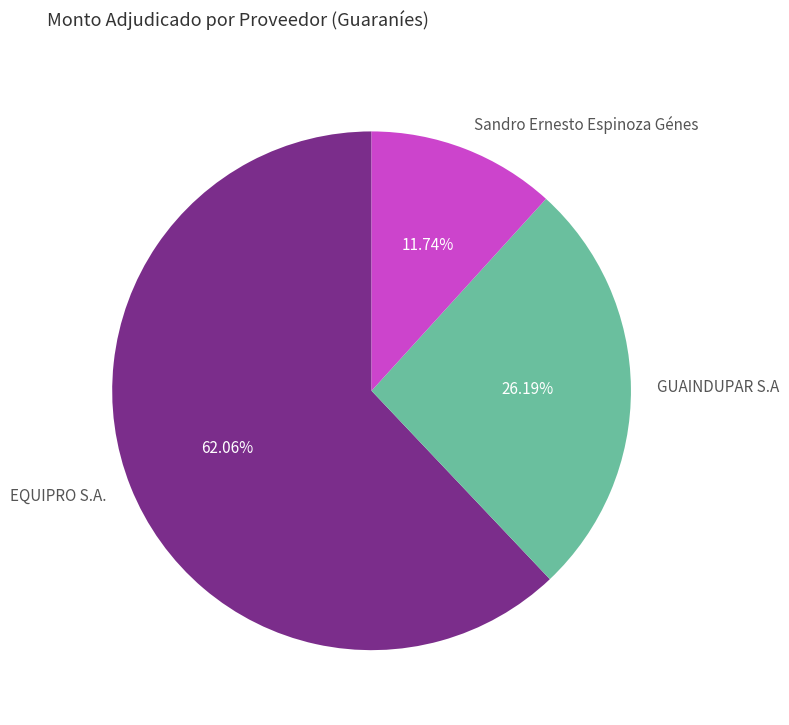

Combined, do EQUIPRO S.A. and GUAINDUPAR S.A account for over 50%?

Yes